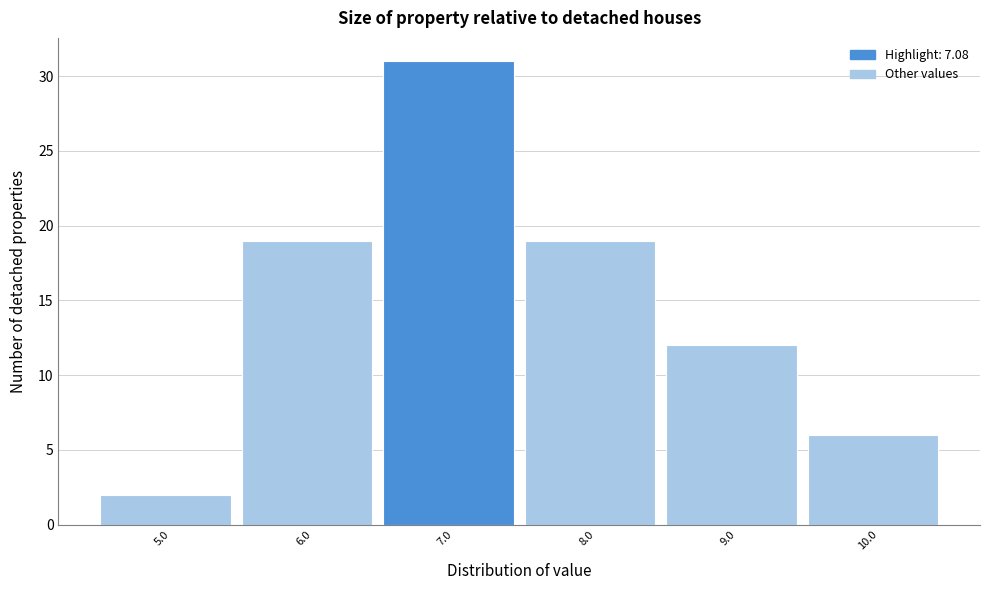

Reading right to left, extract all data points from this chart.

6	12	19	31	19	2